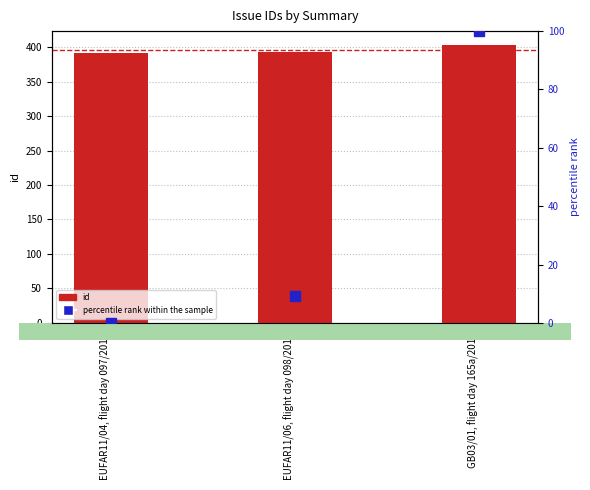

What is the average value of the percentile rank within the sample series?

36.4